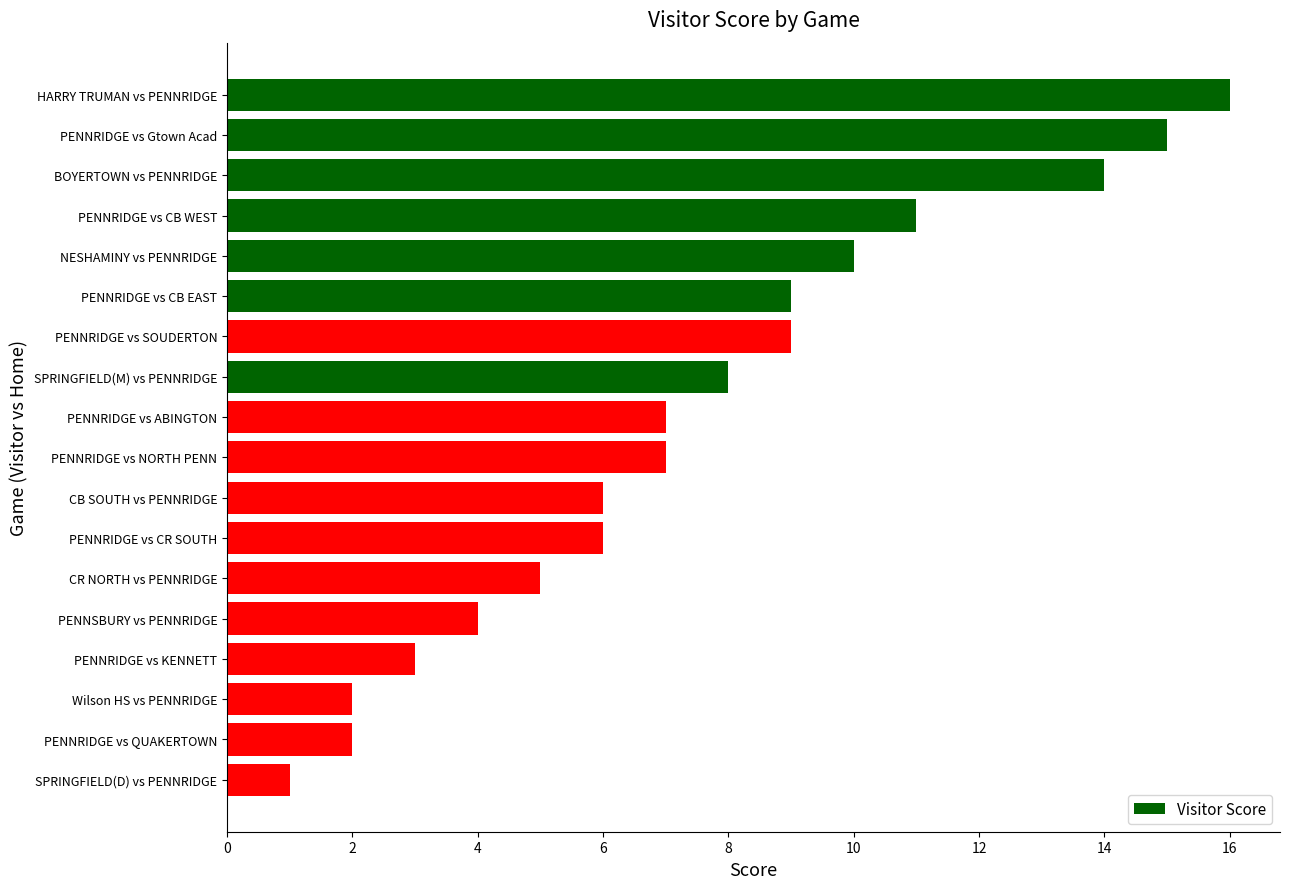

Reading top to bottom, extract all data points from this chart.

16	15	14	11	10	9	9	8	7	7	6	6	5	4	3	2	2	1